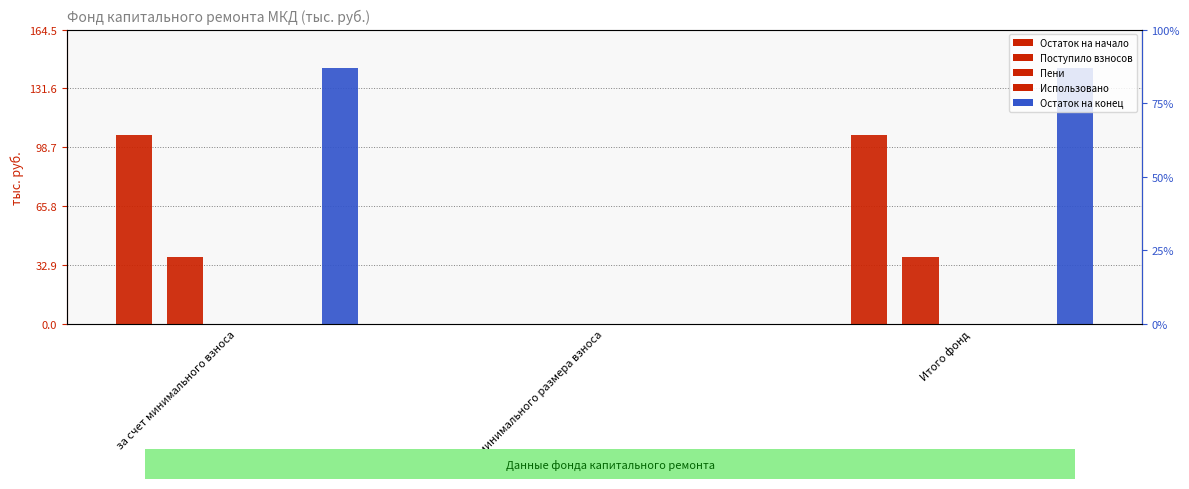

At which category does the chart reach its minimum across all series?

сверх минимального размера взноса